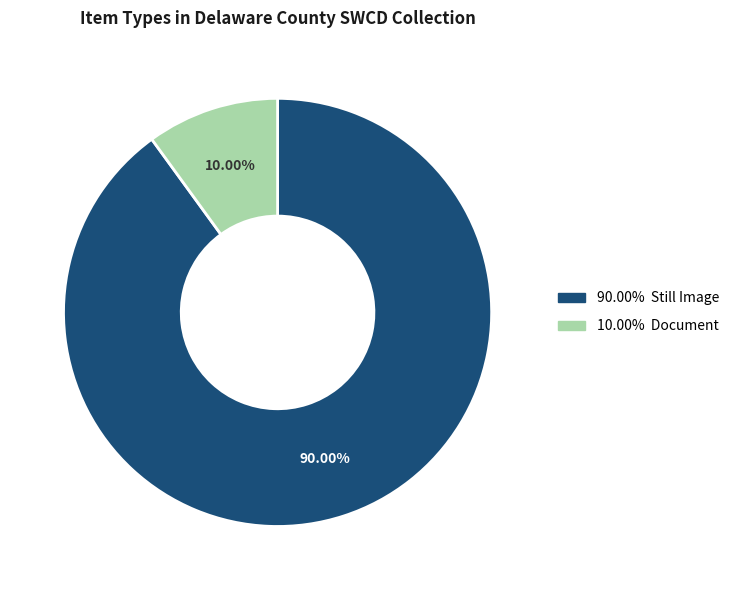

Does any single category account for the majority?

Yes